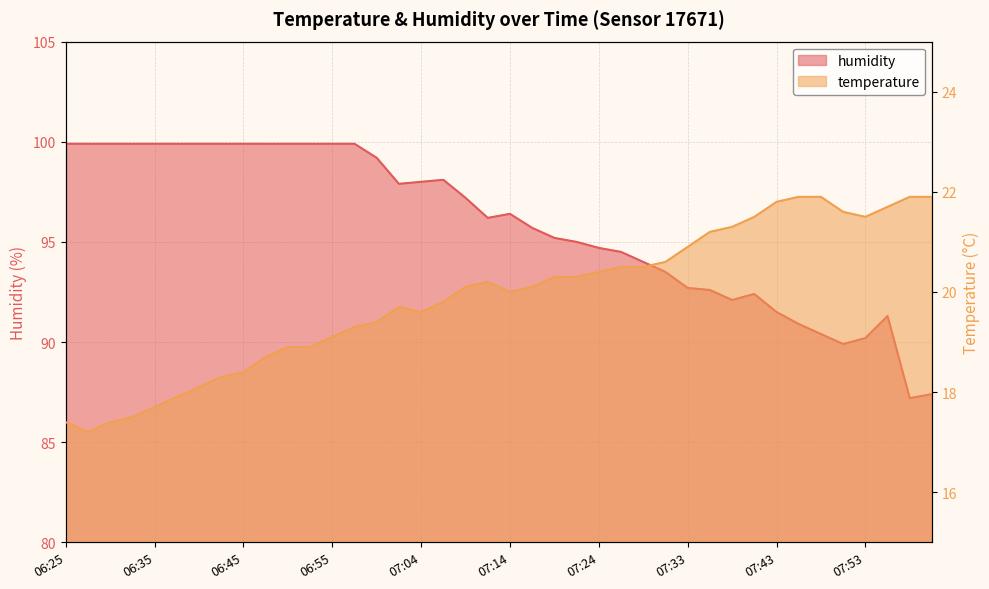

Reading left to right, extract all data points from this chart.

temperature: 17.4	17.2	17.4	17.5	17.7	17.9	18.1	18.3	18.4	18.7	18.9	18.9	19.1	19.3	19.4	19.7	19.6	19.8	20.1	20.2	20.0	20.1	20.3	20.3	20.4	20.5	20.5	20.6	20.9	21.2	21.3	21.5	21.8	21.9	21.9	21.6	21.5	21.7	21.9	21.9
humidity: 99.9	99.9	99.9	99.9	99.9	99.9	99.9	99.9	99.9	99.9	99.9	99.9	99.9	99.9	99.2	97.9	98.0	98.1	97.2	96.2	96.4	95.7	95.2	95.0	94.7	94.5	94.0	93.5	92.7	92.6	92.1	92.4	91.5	90.9	90.4	89.9	90.2	91.3	87.2	87.4